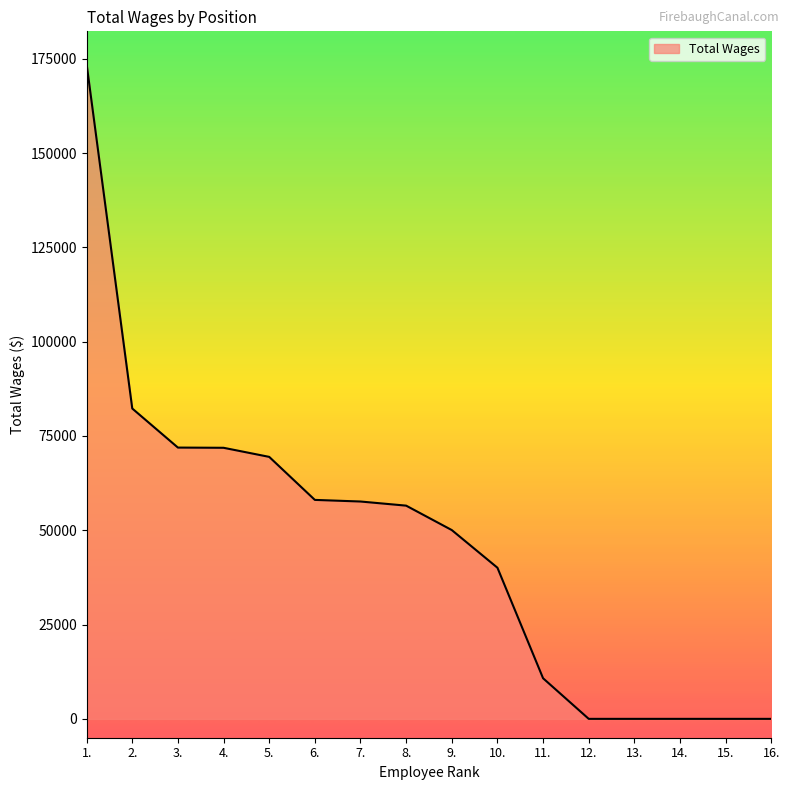

What is the difference between the maximum and minimum values?

173576